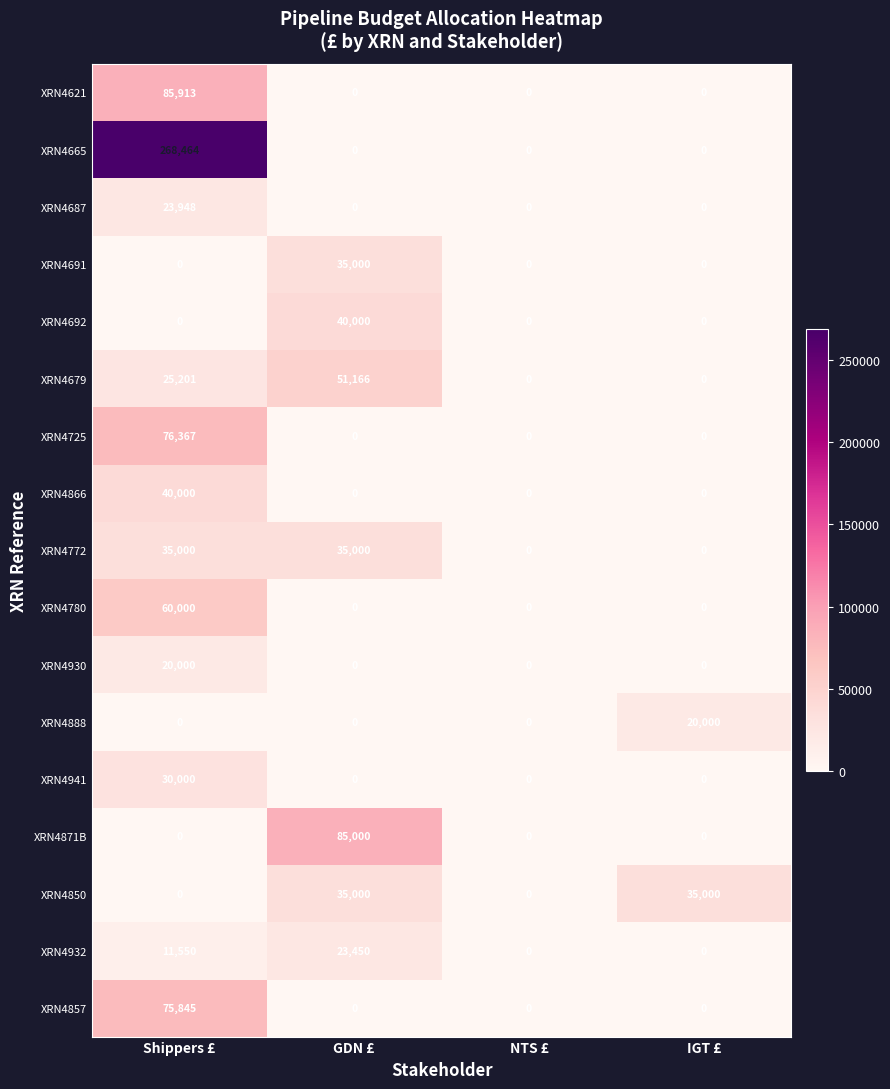

What value does the XRN4850 series have at IGT £, to the nearest 50?

35000